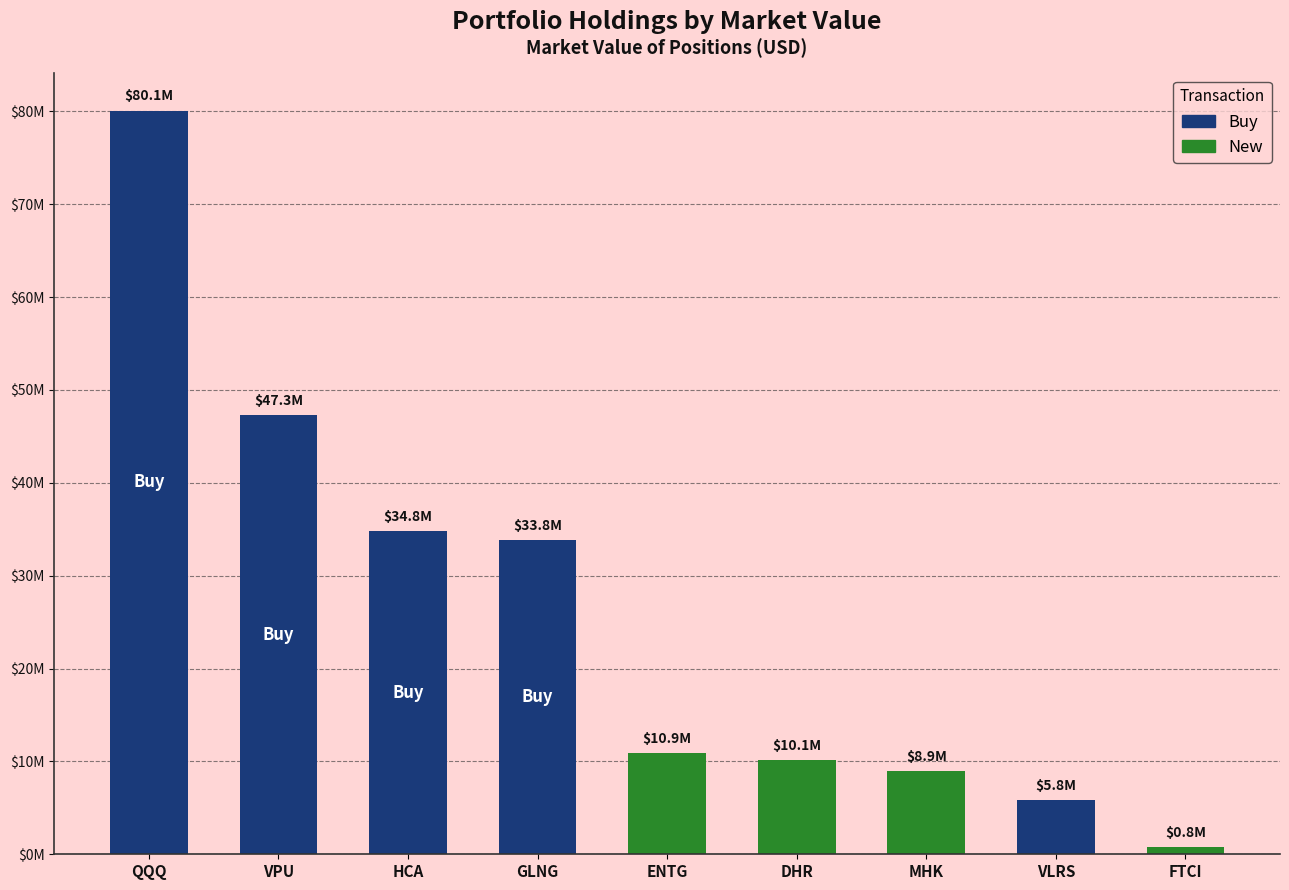

Reading left to right, list all the values displayed in this chart.

QQQ=80073703	VPU=47274614	HCA=34799037	GLNG=33806844	ENTG=10908398	DHR=10128683	MHK=8941316	VLRS=5827355	FTCI=780488